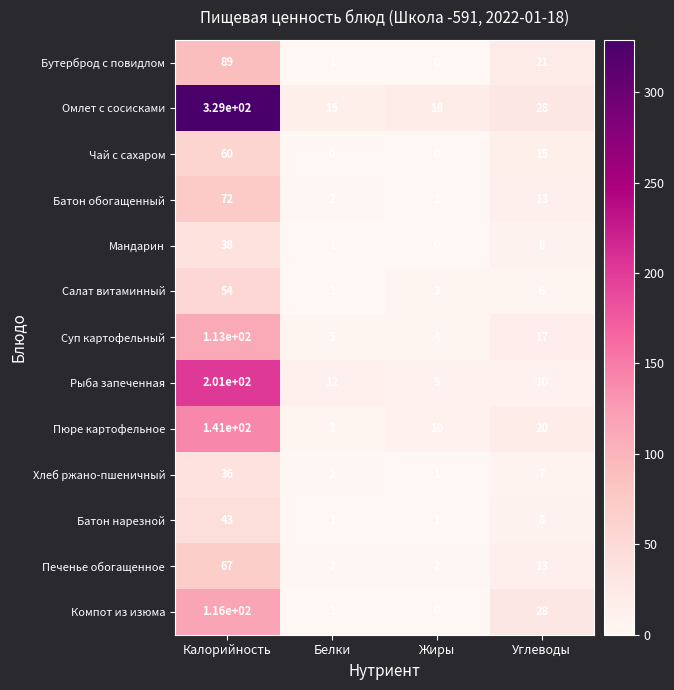

What is the sum of all Хлеб ржано-пшеничный values?

46